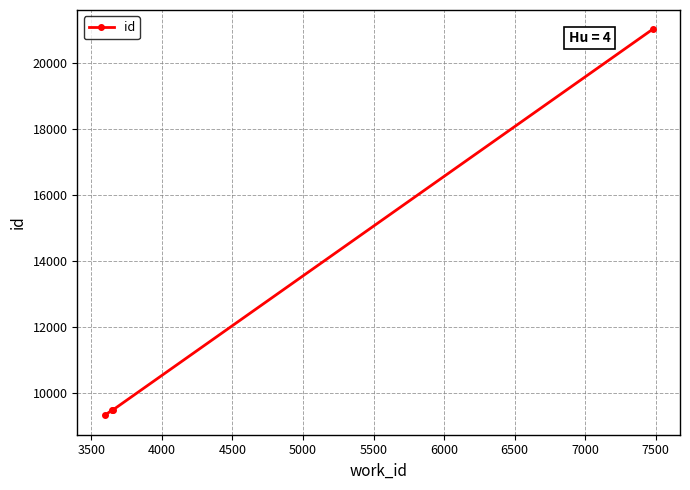

True or false: there are more than 1 points higher than both neighbors.

False